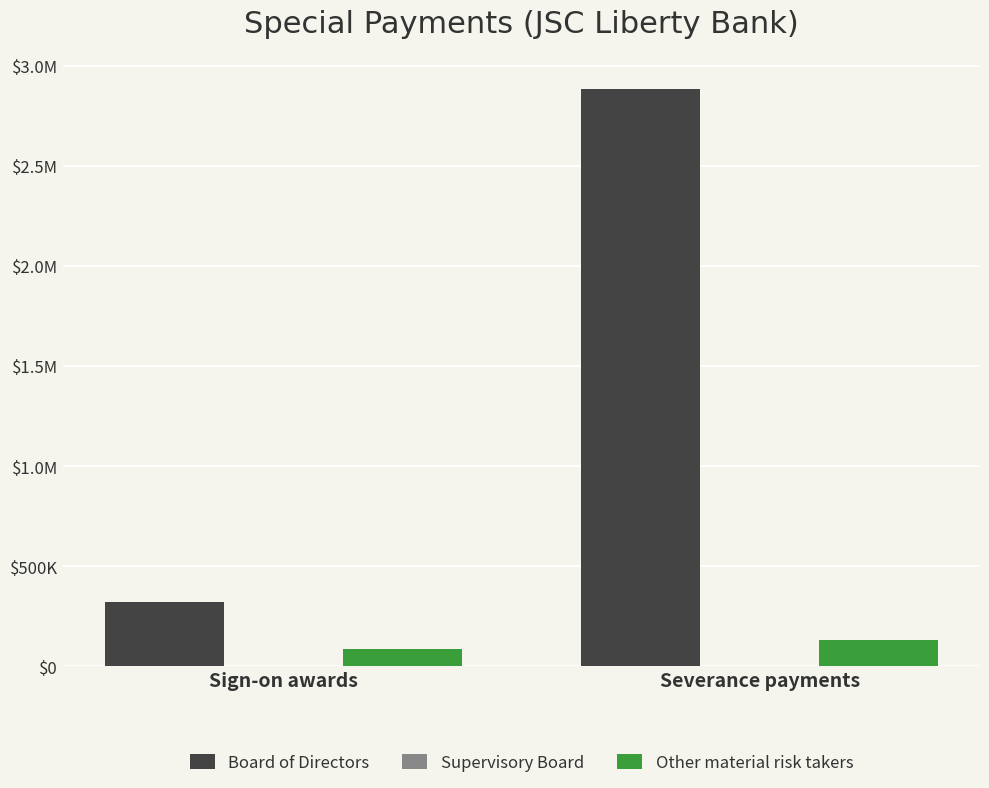

At which category is the sum across all series the highest?

Severance payments